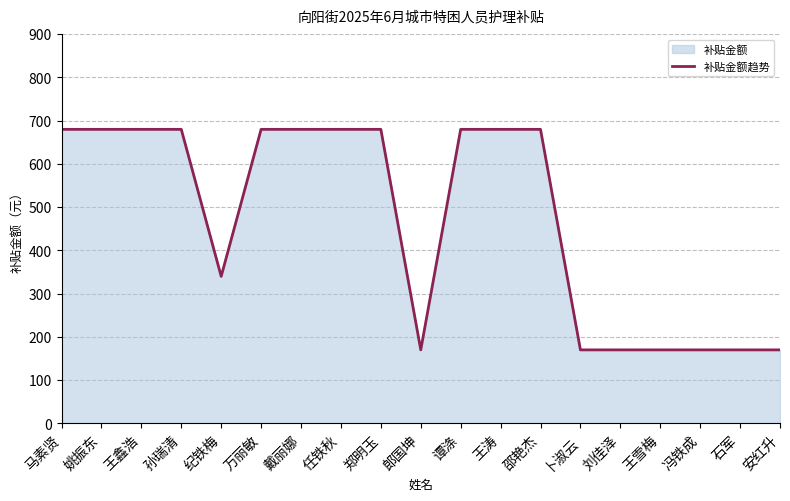

How many lines are shown in the chart?

1